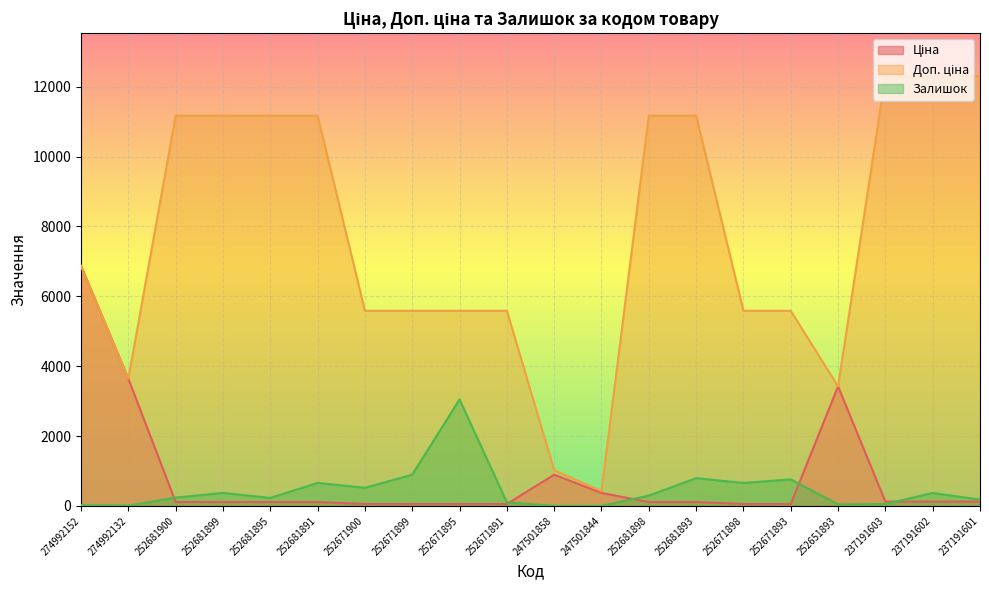

True or false: Залишок and Доп. ціна intersect in this chart.

False